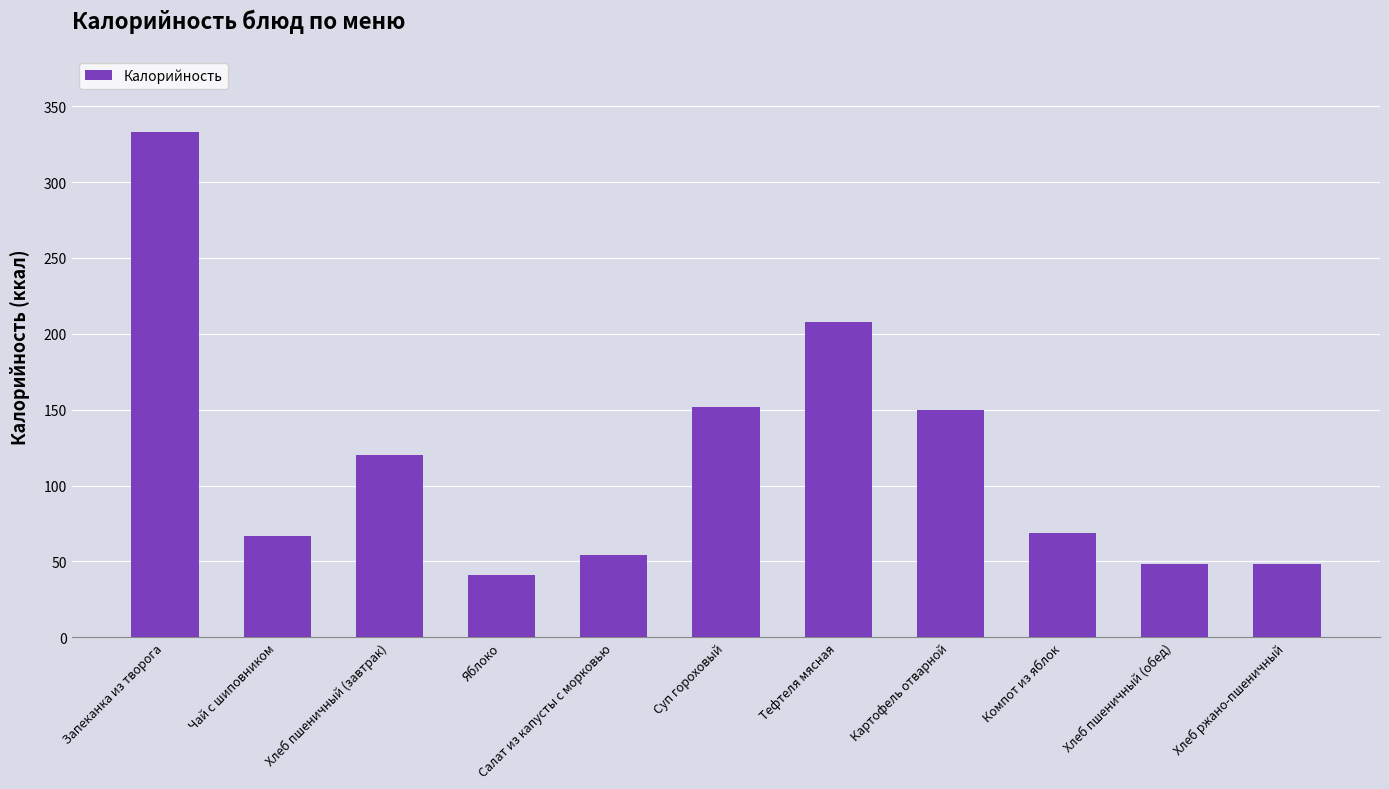

Reading right to left, transcribe all the data shown in this chart.

48	48	69	150	208	152	54	41	120	67	333